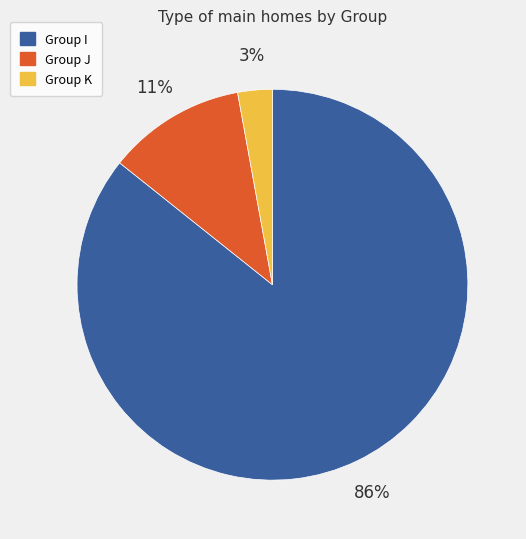

What is the smallest slice in the pie chart?

Group K